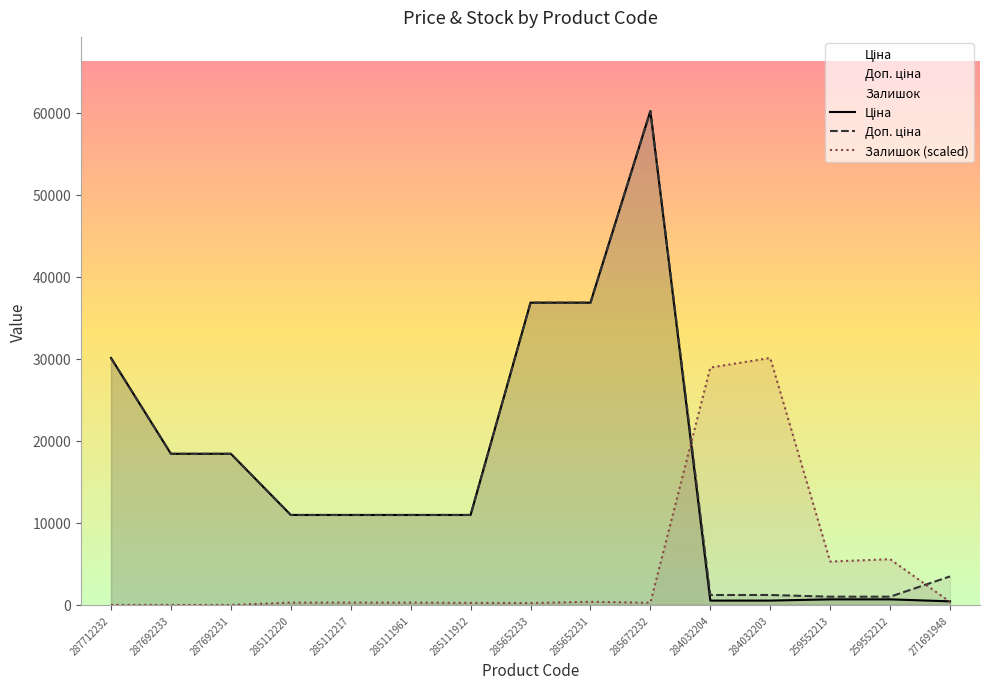

In Доп. ціна, how many points are higher than both neighbors (excluding endpoints)?

1